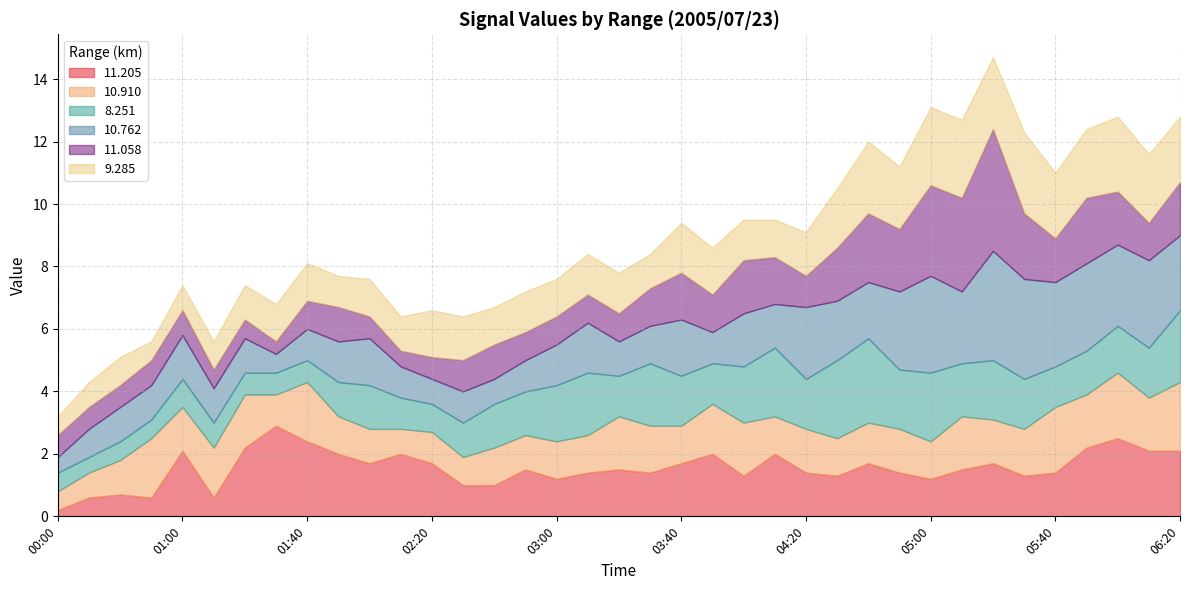

True or false:  11.205 has more than 0 points higher than both neighbors.

True